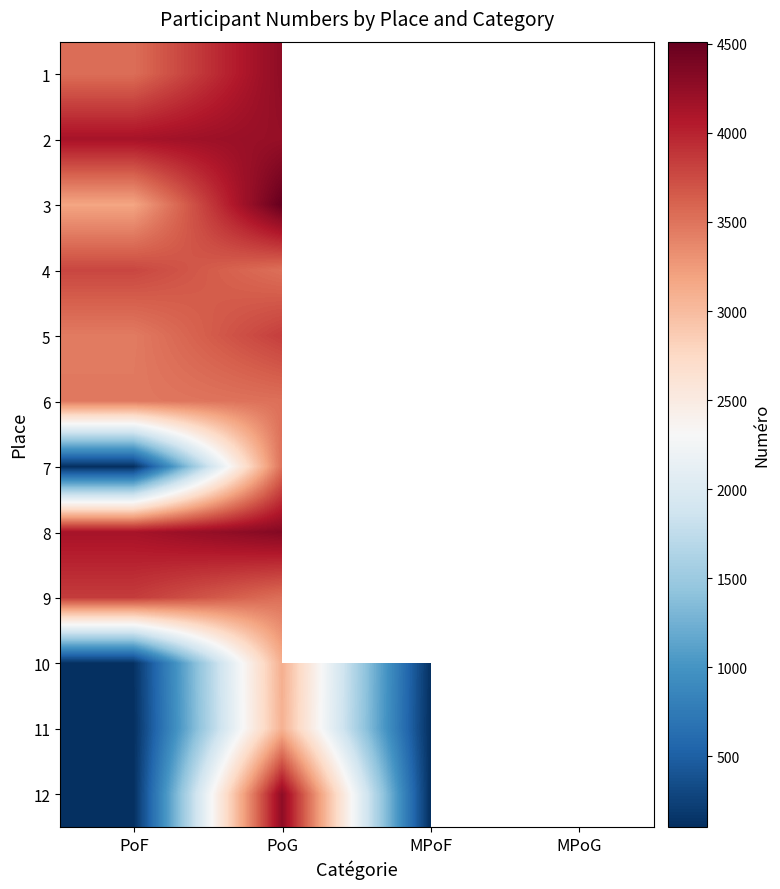

What is the total value across all series at PoF?

29950.0